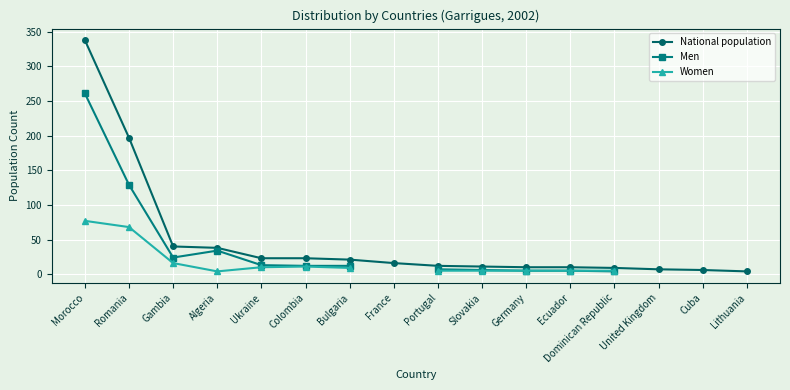

What position from the right is Cuba?

2